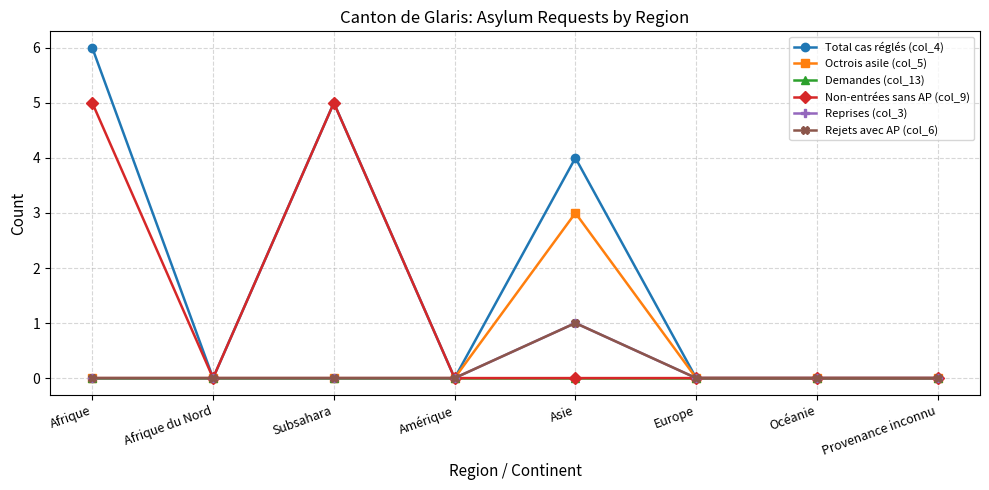

At which label does Total cas réglés (col_4) reach its peak?

Afrique